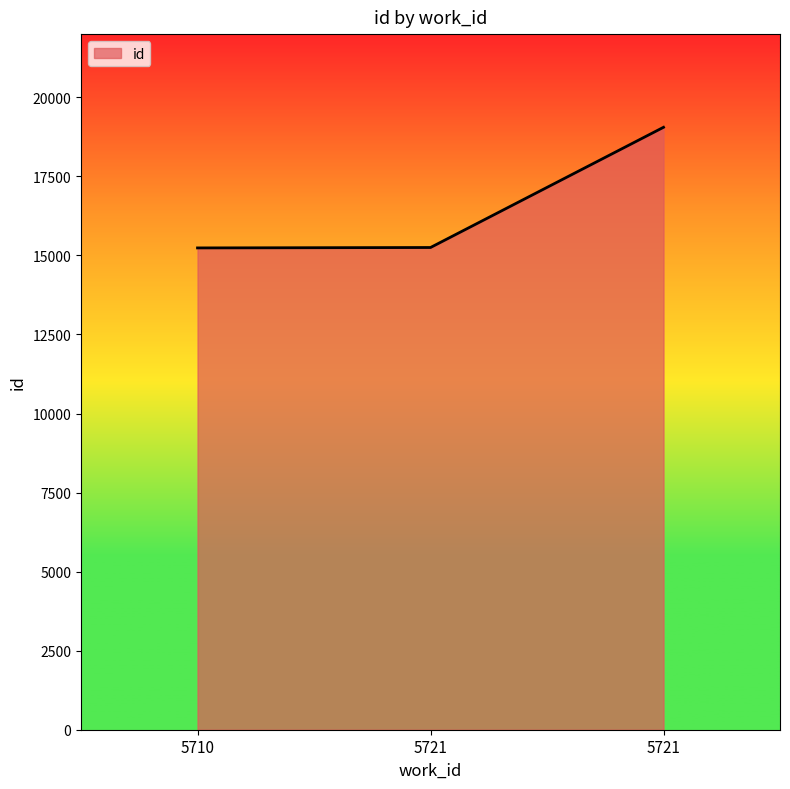

List the labels in order of value, largest first.

5721, 5721, 5710